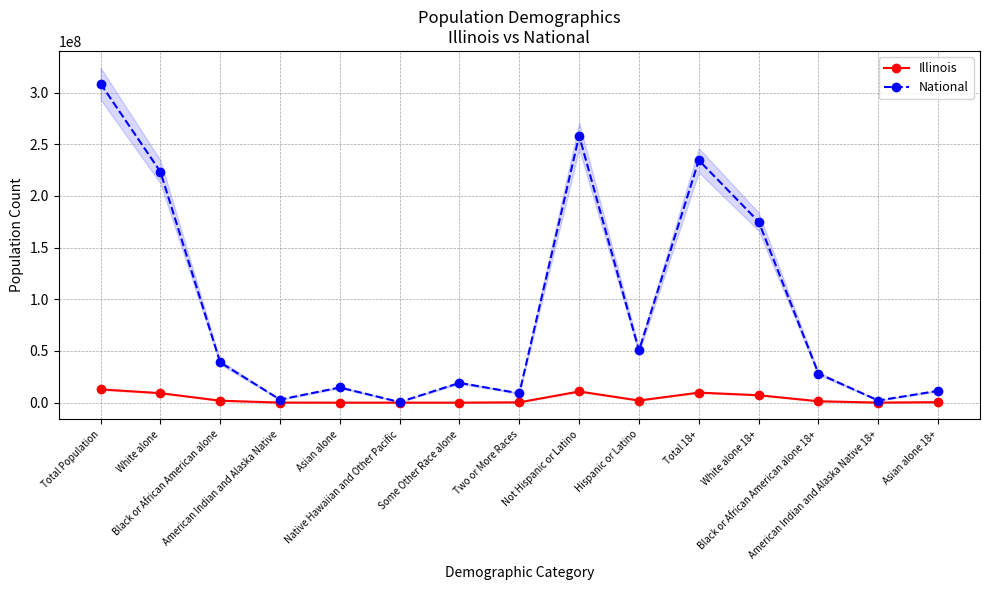

List the labels in order of Illinois value, smallest first.

Some Other Race alone, Asian alone, Native Hawaiian and Other Pacific, American Indian and Alaska Native 18+, American Indian and Alaska Native, Two or More Races, Asian alone 18+, Black or African American alone 18+, Black or African American alone, Hispanic or Latino, White alone 18+, White alone, Total 18+, Not Hispanic or Latino, Total Population